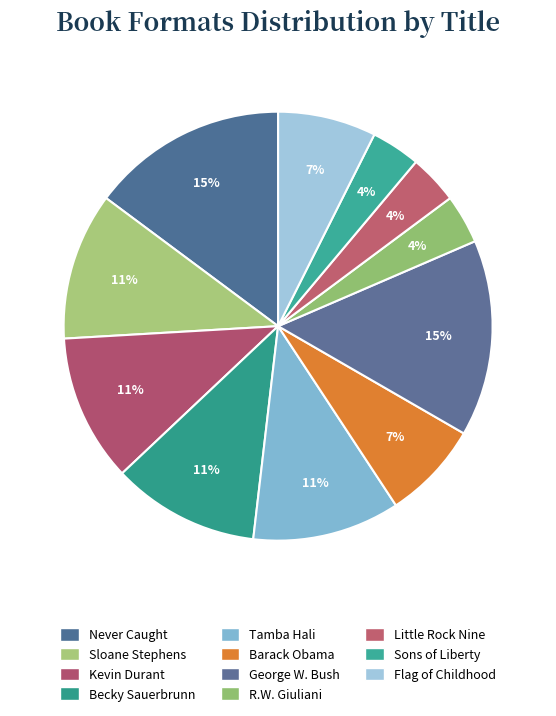

Count the number of slices in the pie.

11